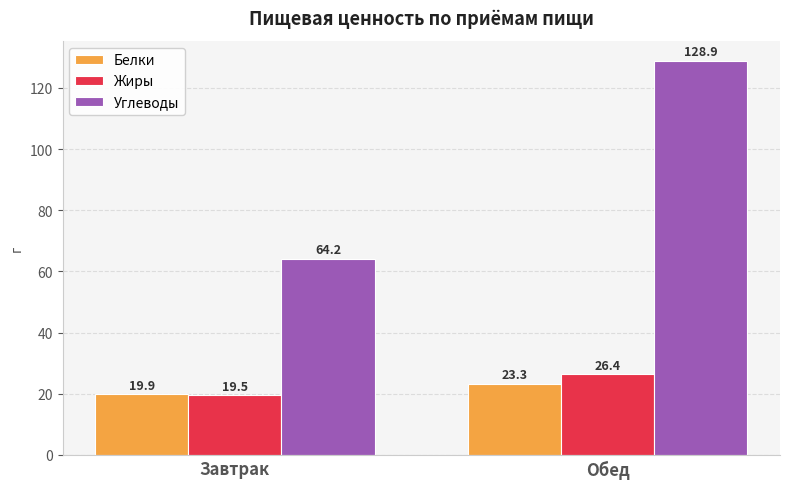

What is the minimum value shown in the chart?

19.5